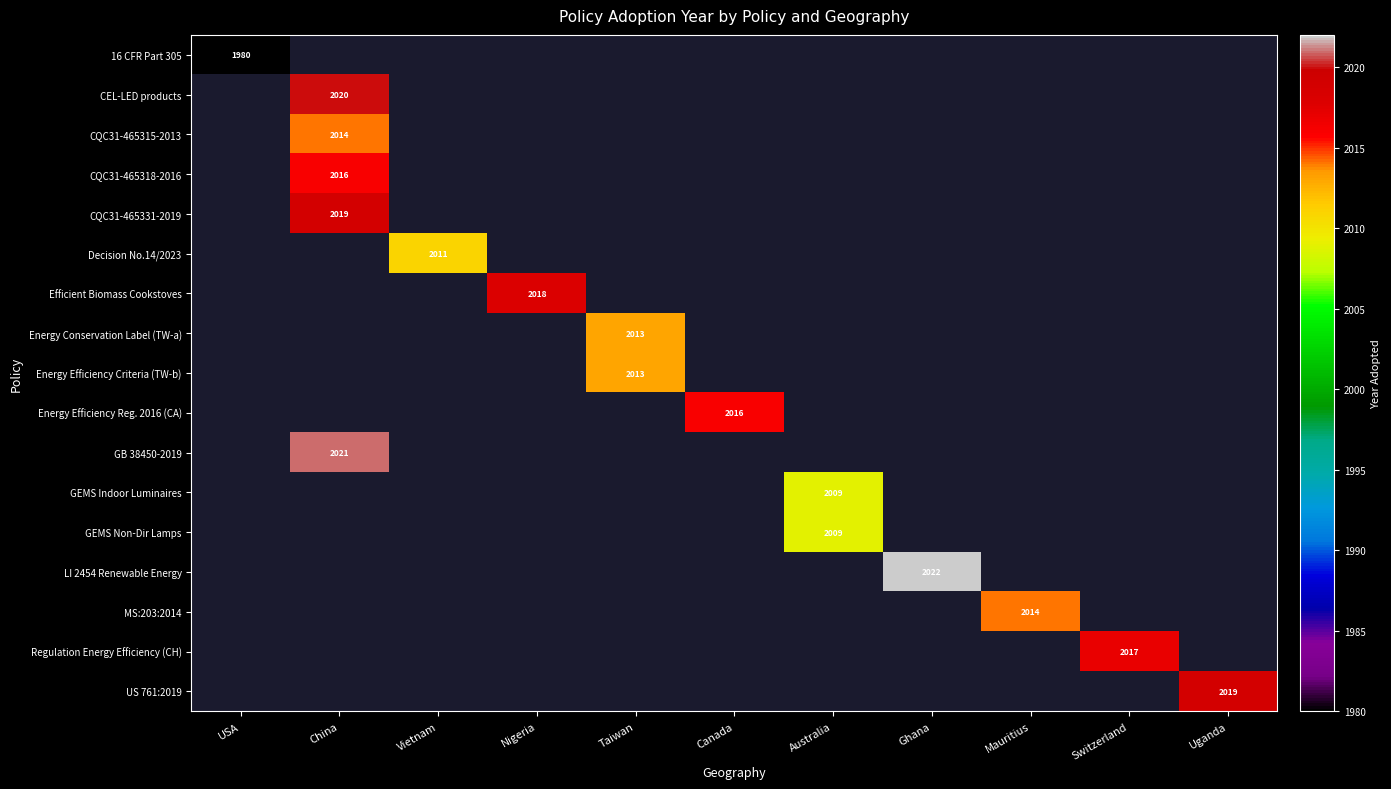

Which label corresponds to the smallest value in the chart?

USA